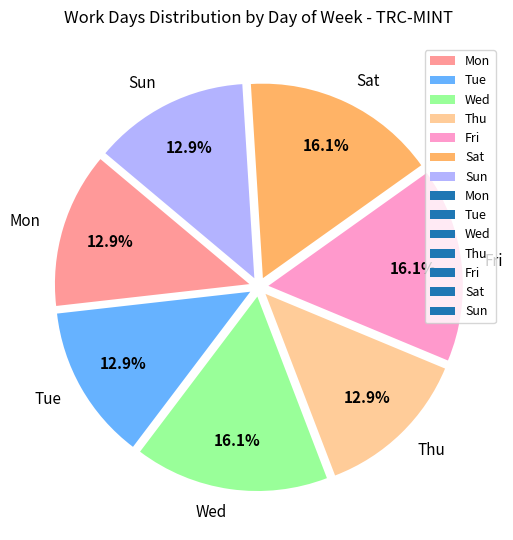

Is there a majority slice in this chart?

No